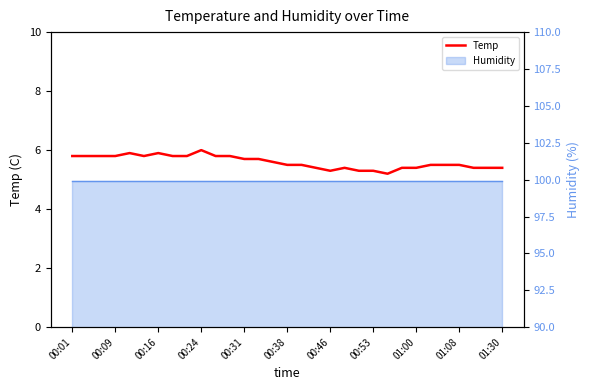

Does the chart display data point markers on the line(s)?

No